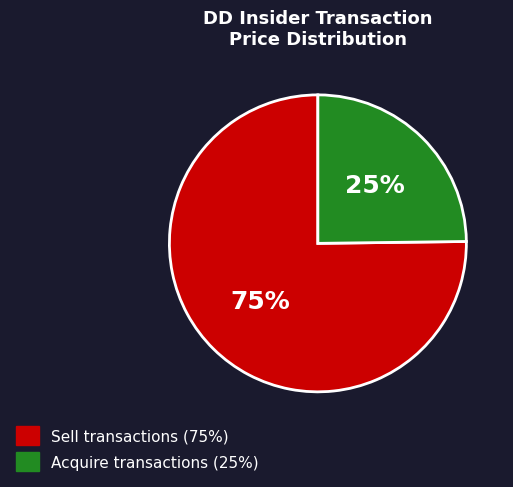

Count the number of slices in the pie.

2